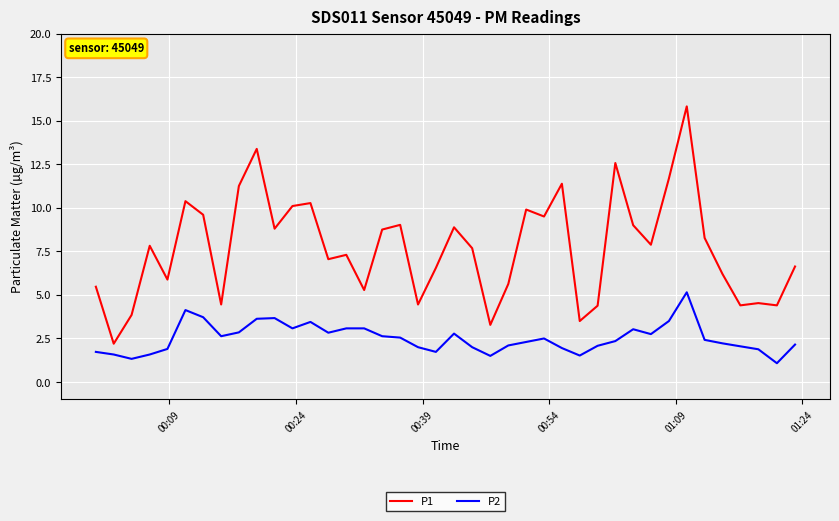

True or false: P2 and P1 cross at least once.

False